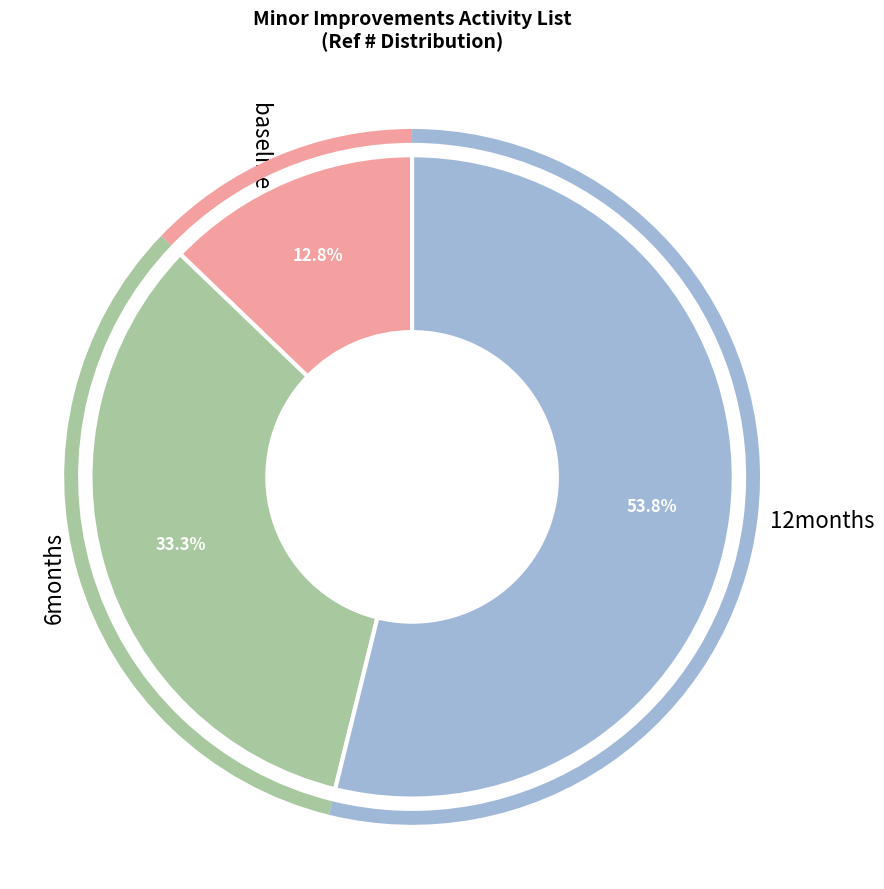

To the nearest percent, what is the average slice percentage?

33%